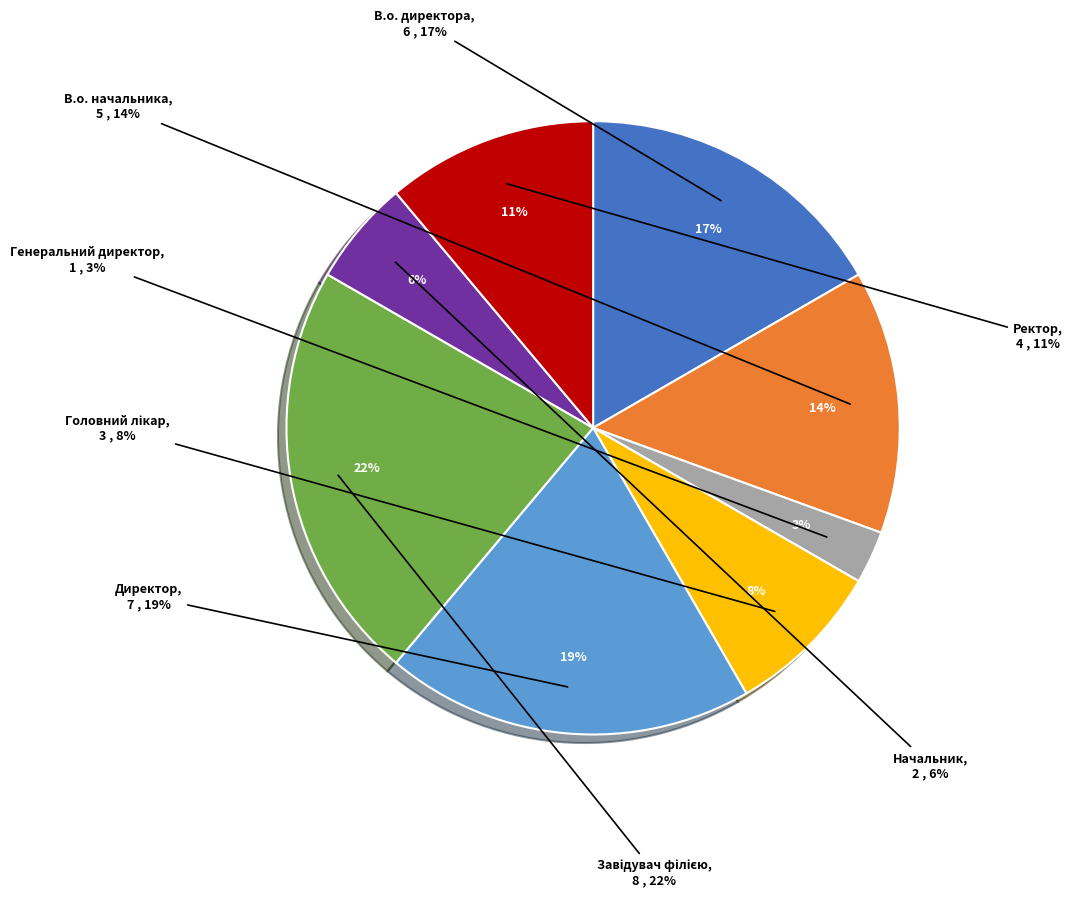

Combined, do Директор and Завідувач філією account for over 50%?

No